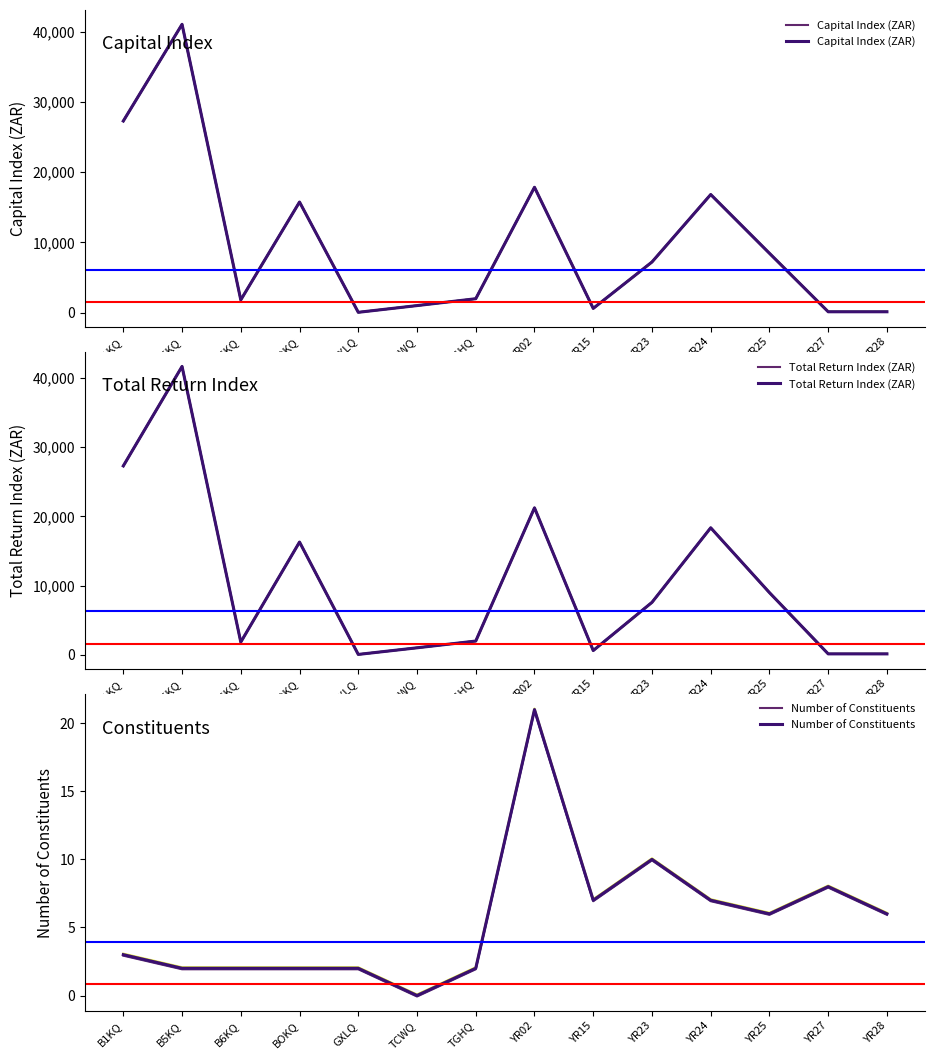

At YR15, list the series in order from largest to smallest.

Total Return Index (ZAR), Capital Index (ZAR), Number of Constituents